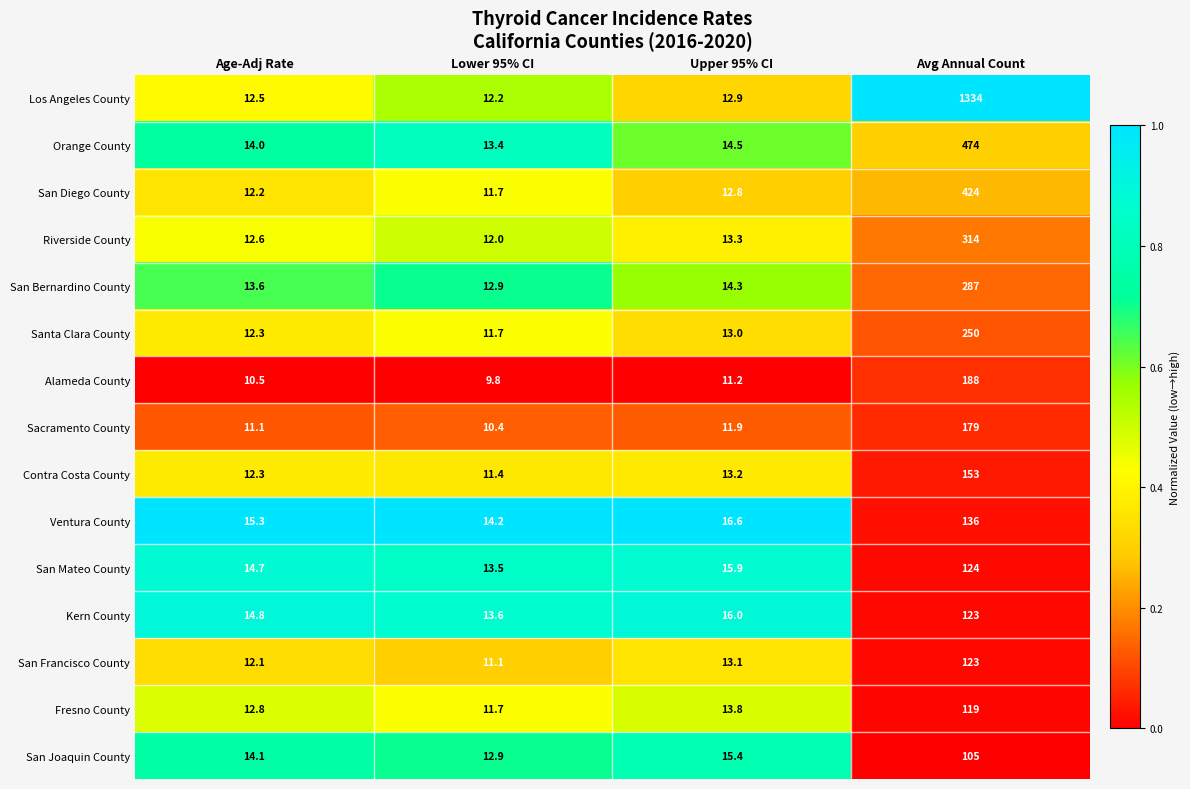

Rank the categories by Santa Clara County value from lowest to highest.

Lower 95% CI, Age-Adj Rate, Upper 95% CI, Avg Annual Count